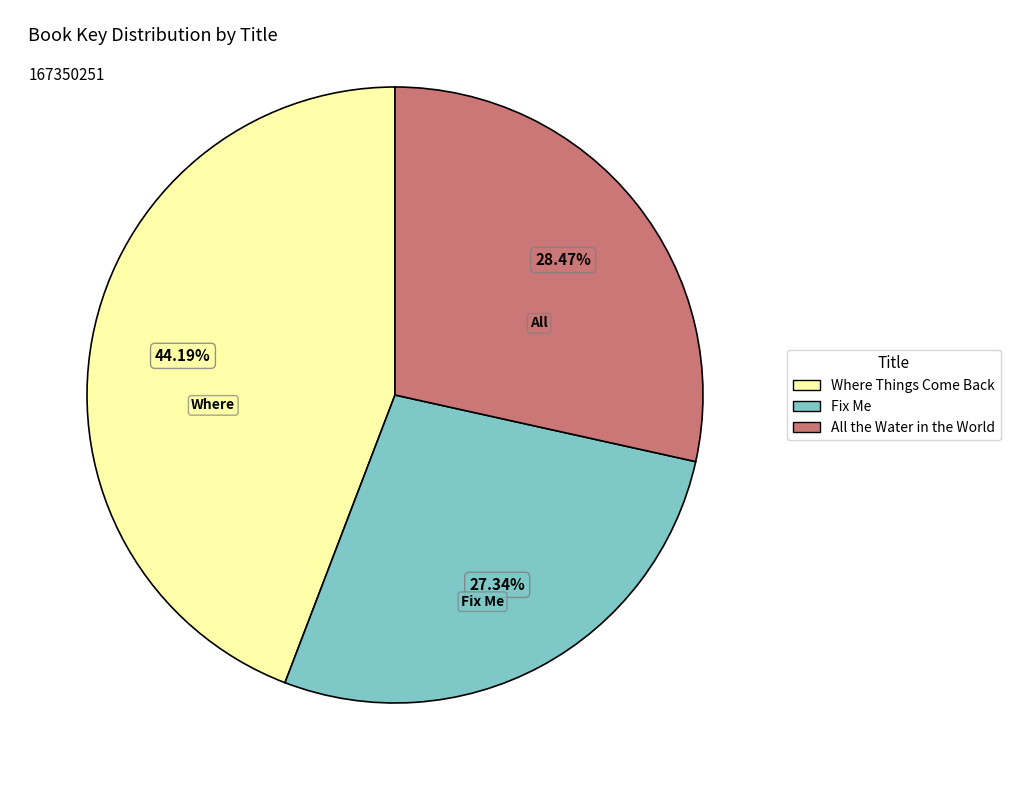

To the nearest percent, what is the combined percentage of All the Water in the World and Fix Me?

56%